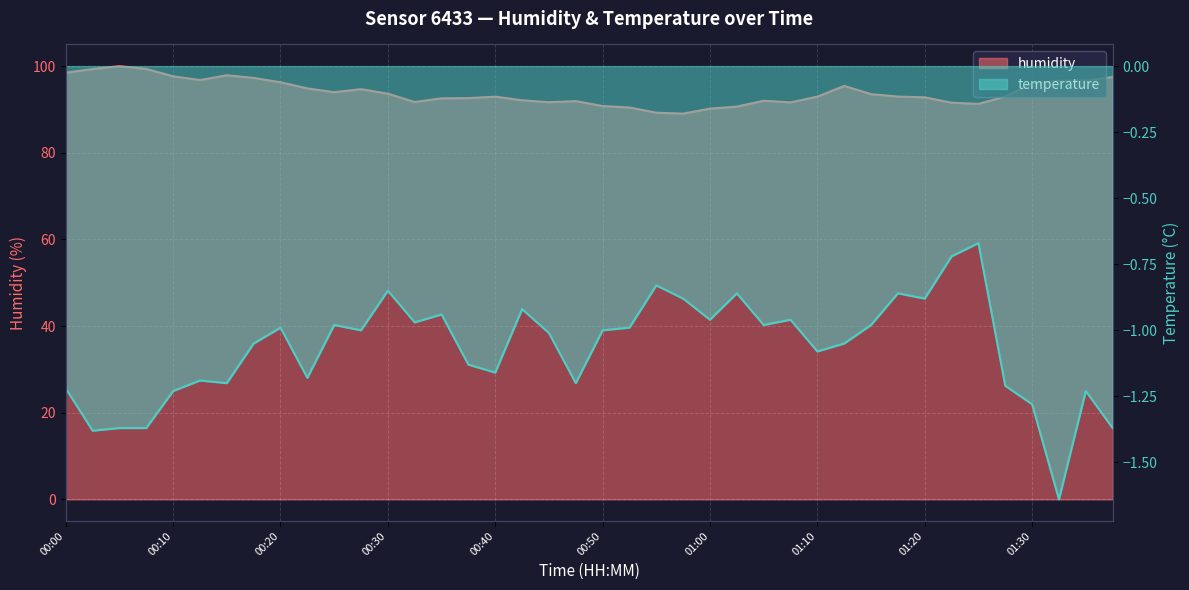

True or false: humidity and temperature cross at least once.

False